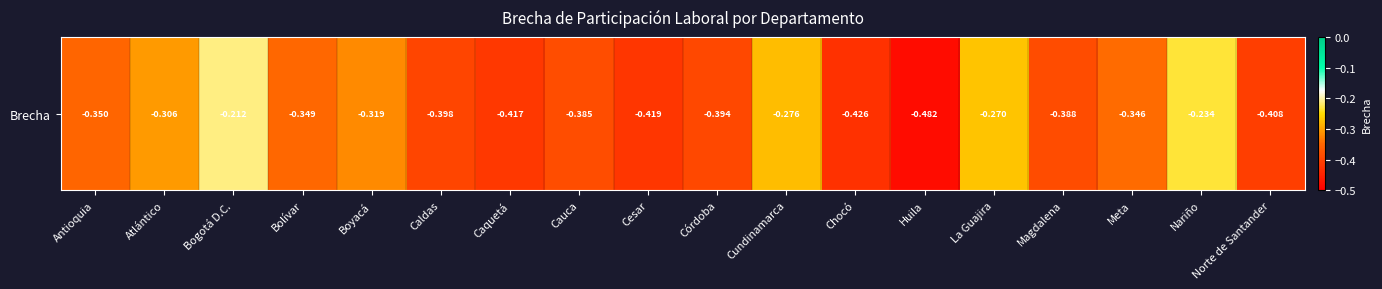

Which label corresponds to the smallest value in the chart?

Huila